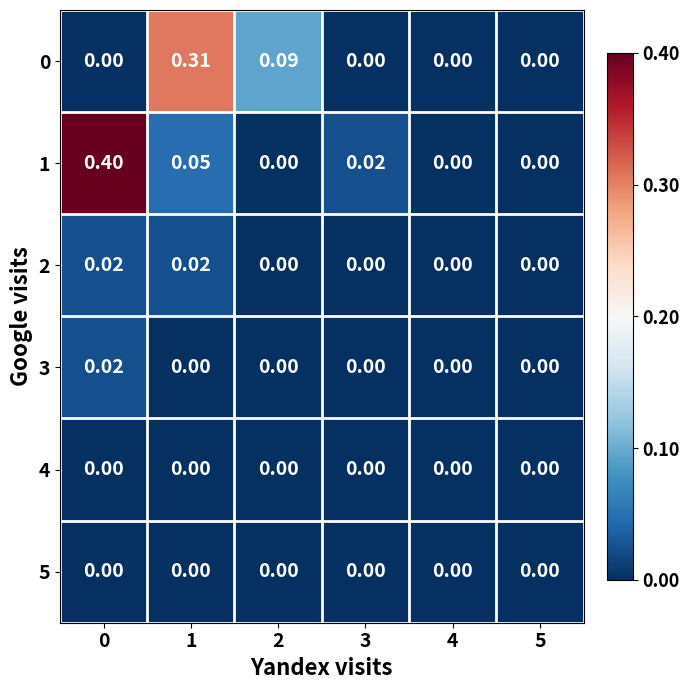

Which has a higher value, 1 or 2?

1